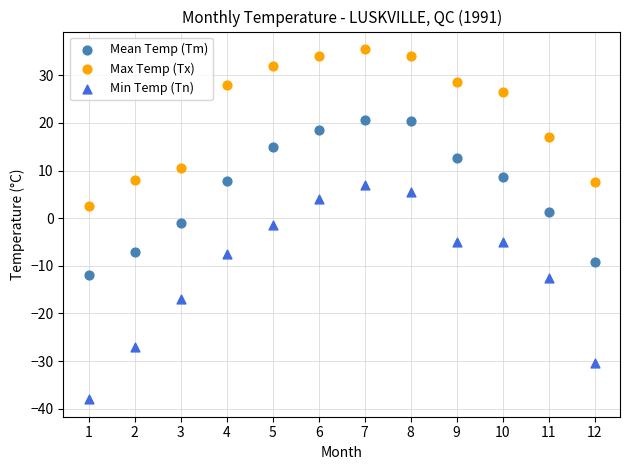

Across all data points, what is the range of X values (max minus min)?

11.0